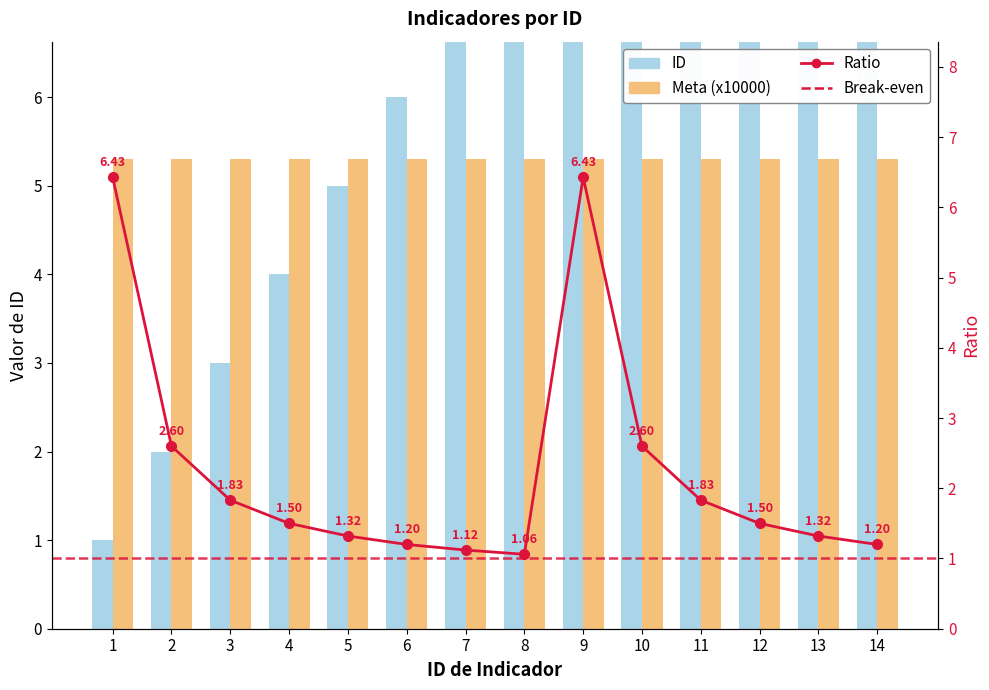

Approximately how many times larger is the value at 2 compared to 12?

0.2